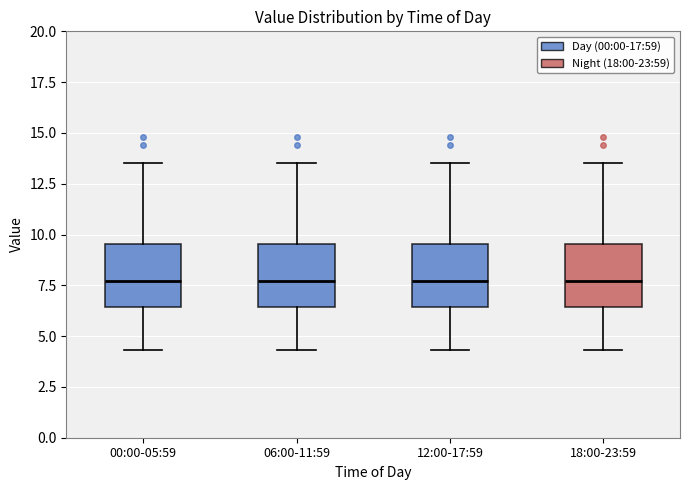

Reading left to right, transcribe this box plot: for each box, give where its median line is, the range the box spans, and where its two whiskers end, as read against the y-axis. The values are not printed on the chart, so give them approximately, as read against the axis.

00:00-05:59: median 7.5, box 6.5 to 9.5, whiskers 4.5 to 13.5
06:00-11:59: median 7.5, box 6.5 to 9.5, whiskers 4.5 to 13.5
12:00-17:59: median 7.5, box 6.5 to 9.5, whiskers 4.5 to 13.5
18:00-23:59: median 7.5, box 6.5 to 9.5, whiskers 4.5 to 13.5